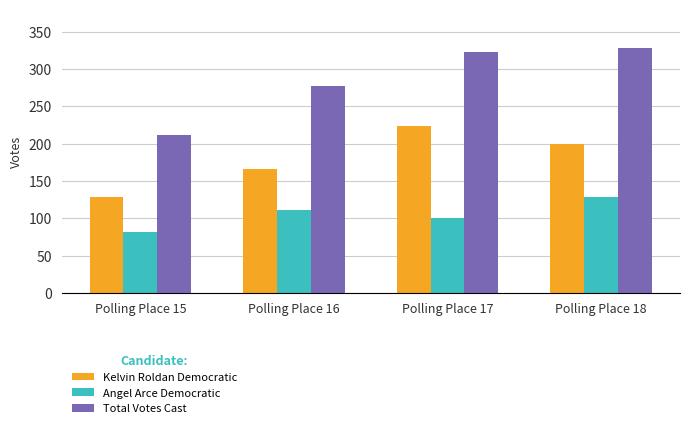

Reading right to left, list all the values displayed in this chart.

Kelvin Roldan Democratic: 200	223	166	129
Angel Arce Democratic: 128	100	111	82
Total Votes Cast: 328	323	277	211